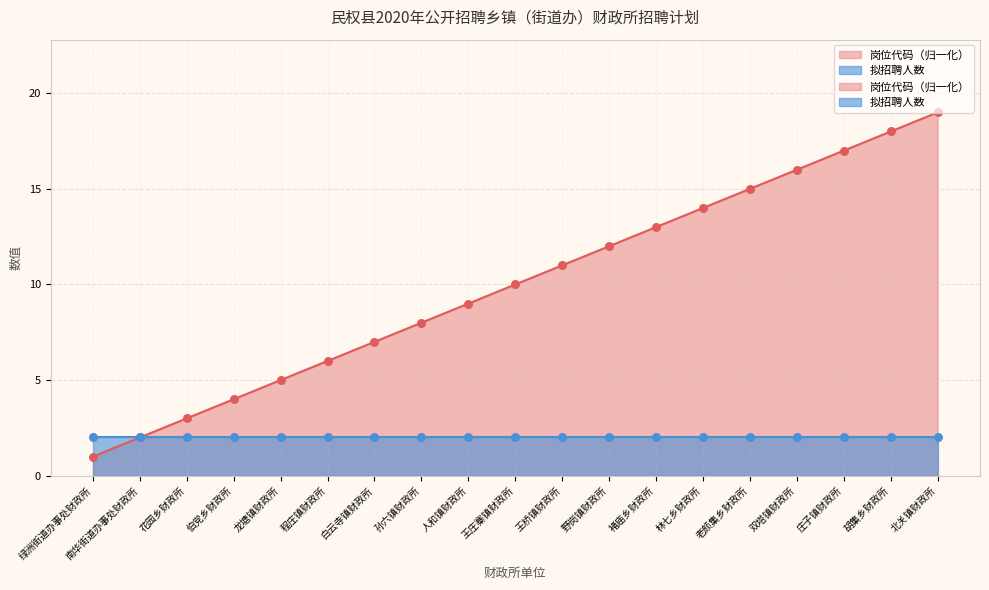

Approximately how many times larger is the value at 王桥镇财政所 compared to 南华街道办事处财政所?

5.5